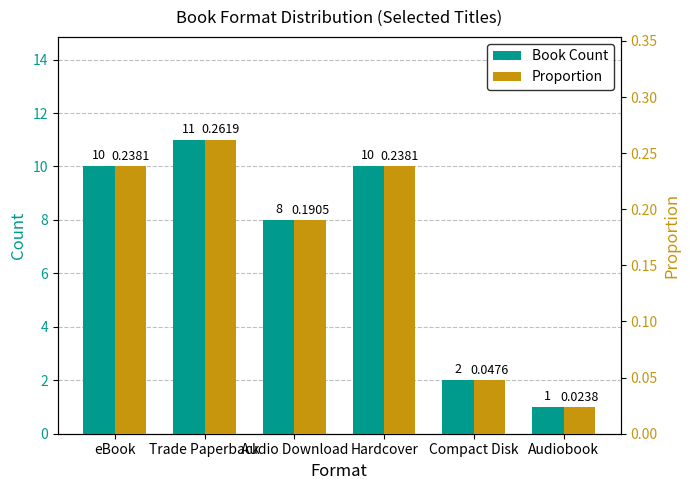

Which has a higher value, Audiobook or eBook?

eBook